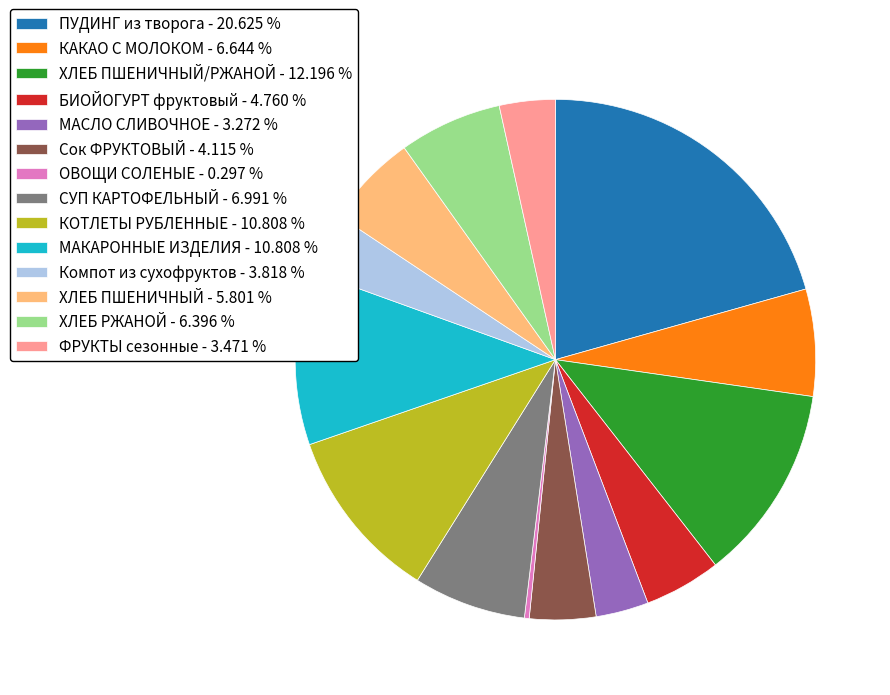

Does any single category account for the majority?

No